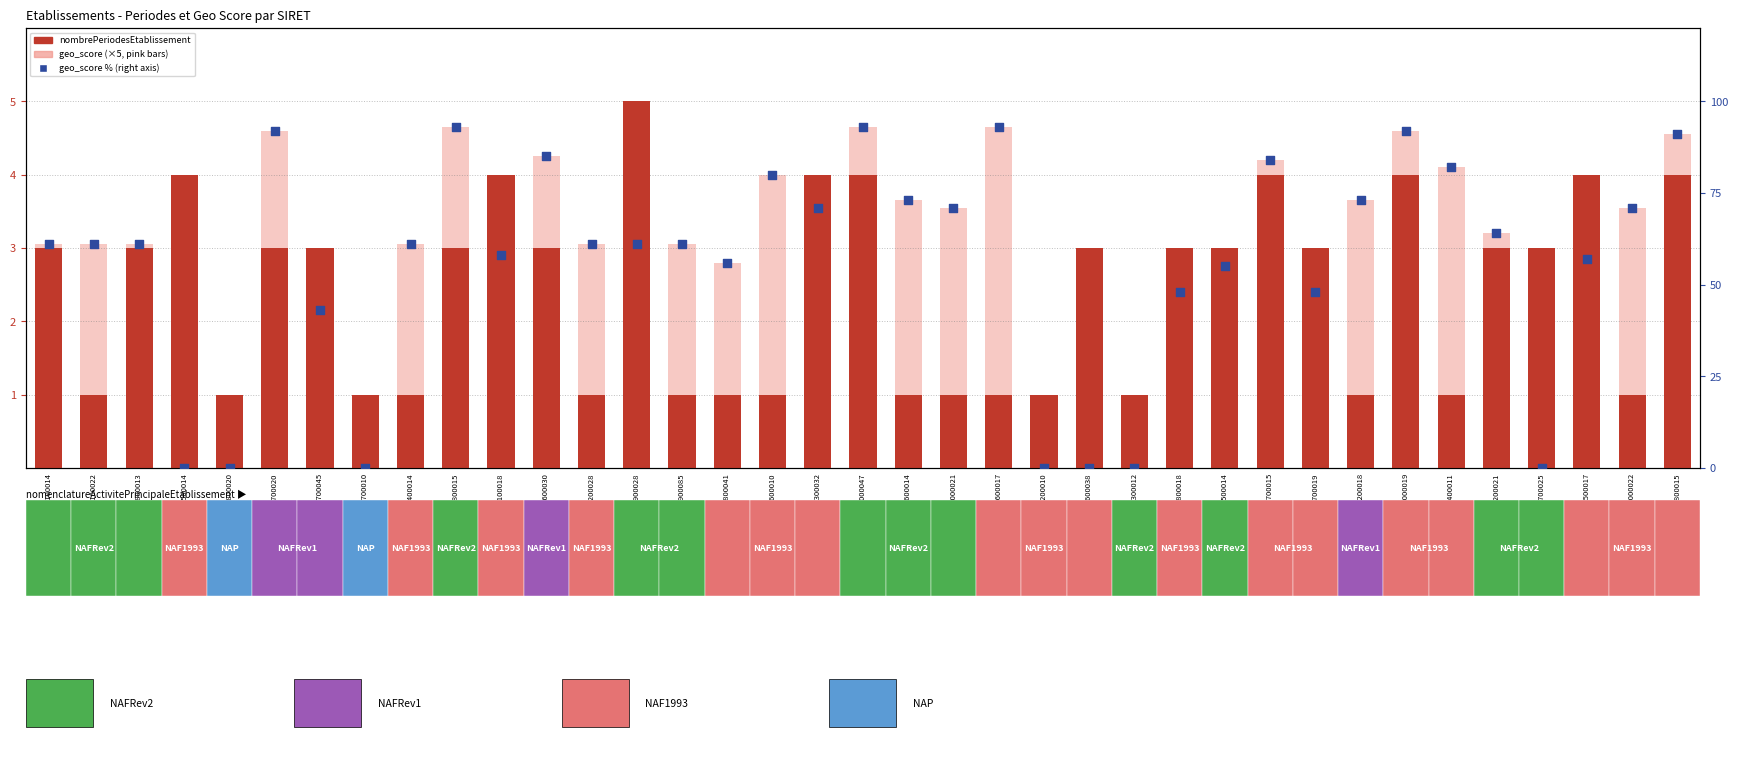

What are all the series names shown in the legend?

nombrePeriodesEtablissement, geo_score (×5), geo_score %